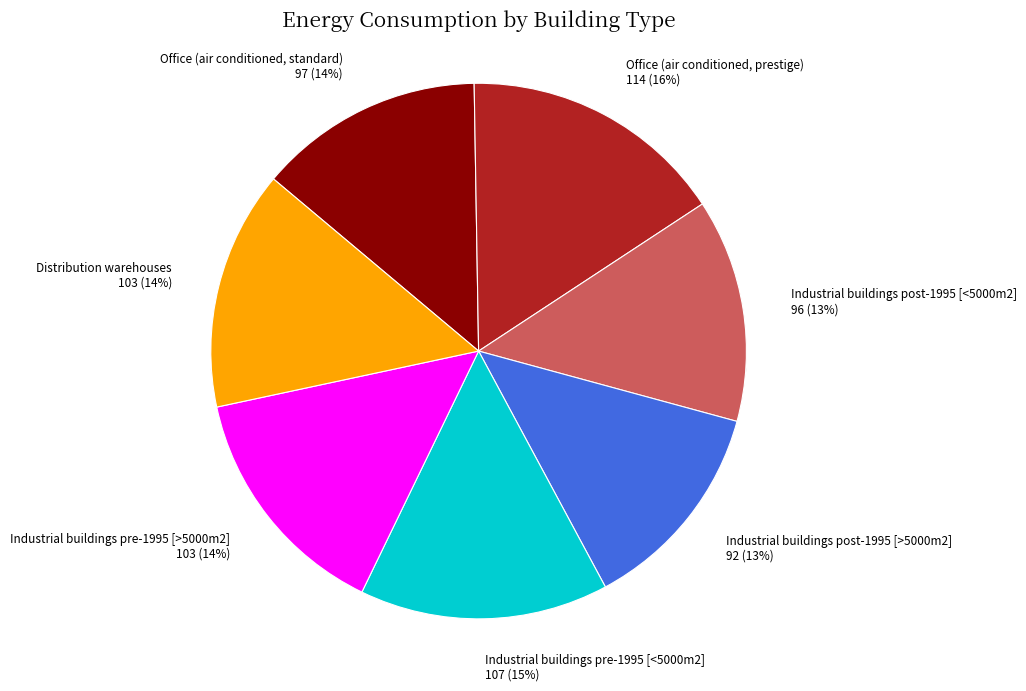

How many segments does this pie chart have?

7